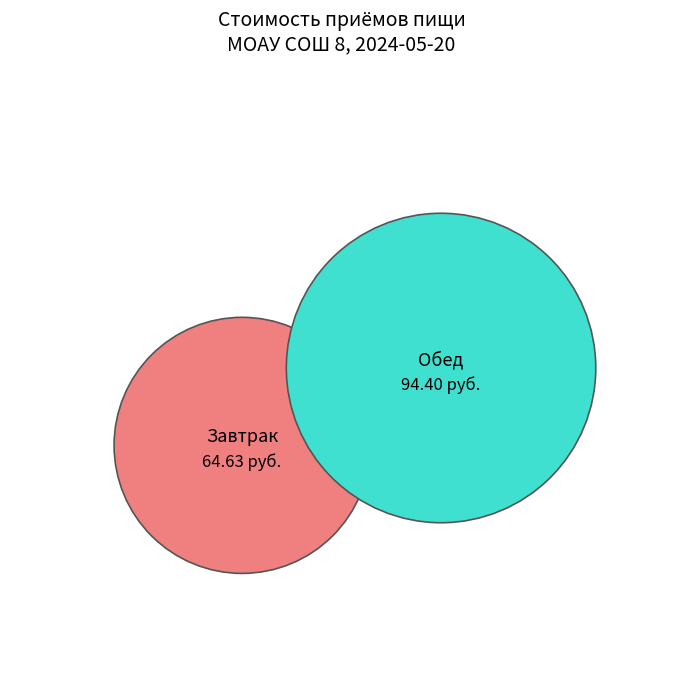

Which category accounts for the majority?

Обед